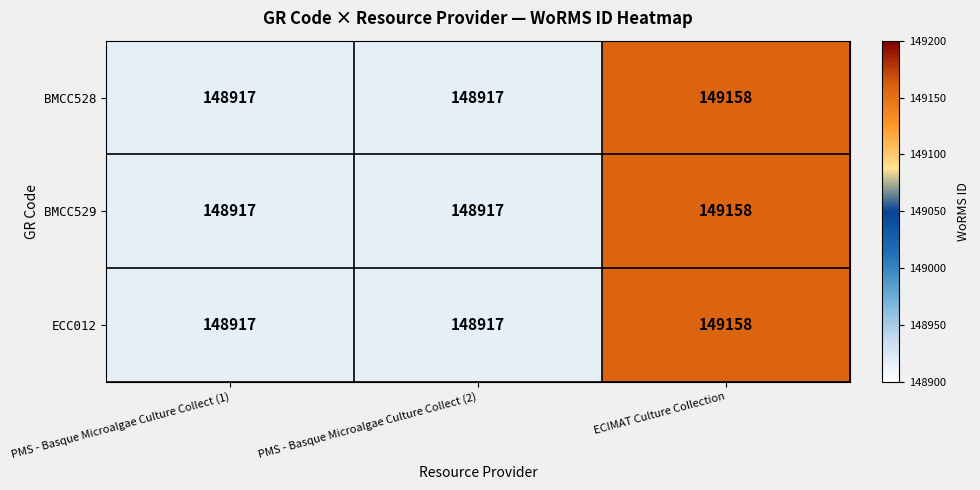

Is it true that BMCC528 equals 148917 at PMS - Basque Microalgae Culture Collect (2)?

True